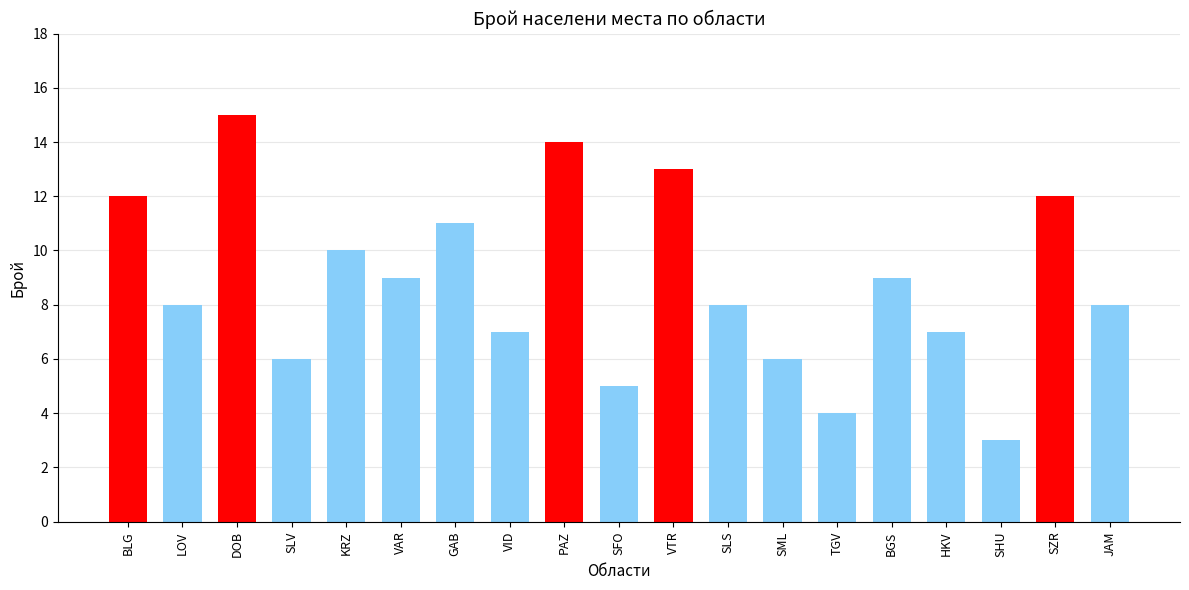

Count the number of data series in this chart.

1